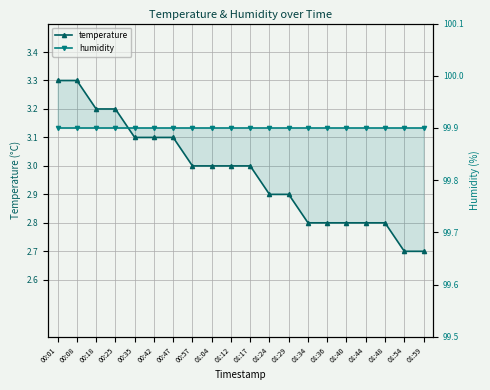

At which category does the chart reach its peak across all series?

00:01